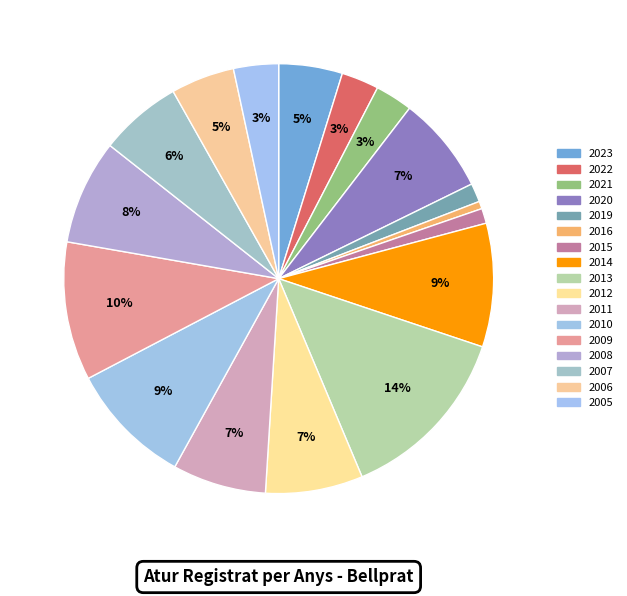

What portion of the pie excludes 2005?

96.6%